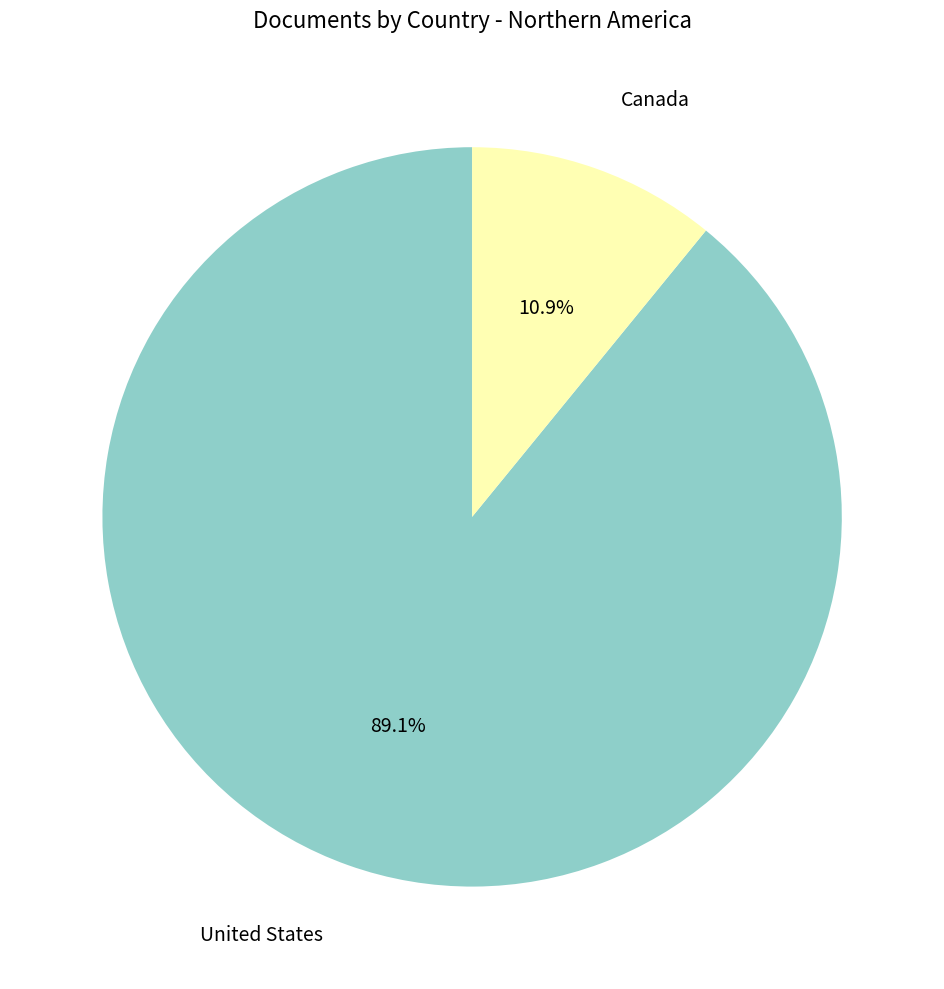

Does any single category account for the majority?

Yes